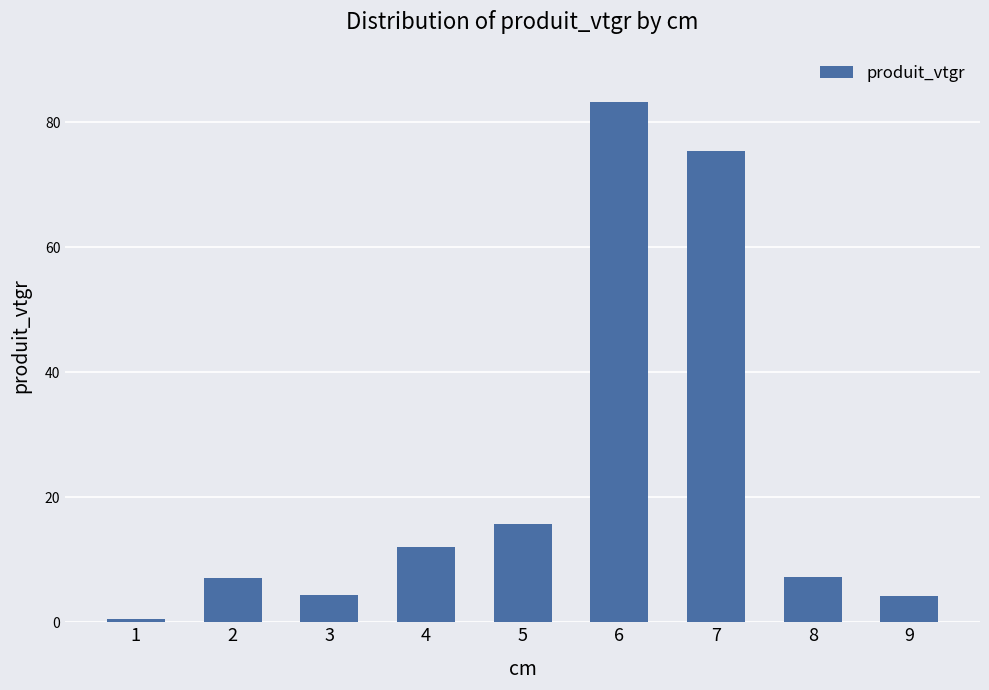

What is the change in value from 5 to 6?

+67.5